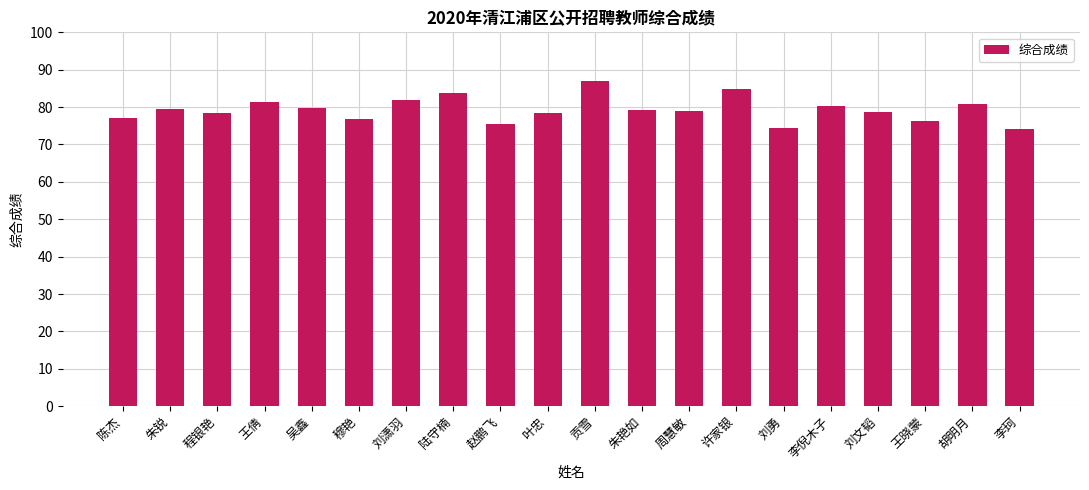

What is the difference between the maximum and minimum values?

12.7